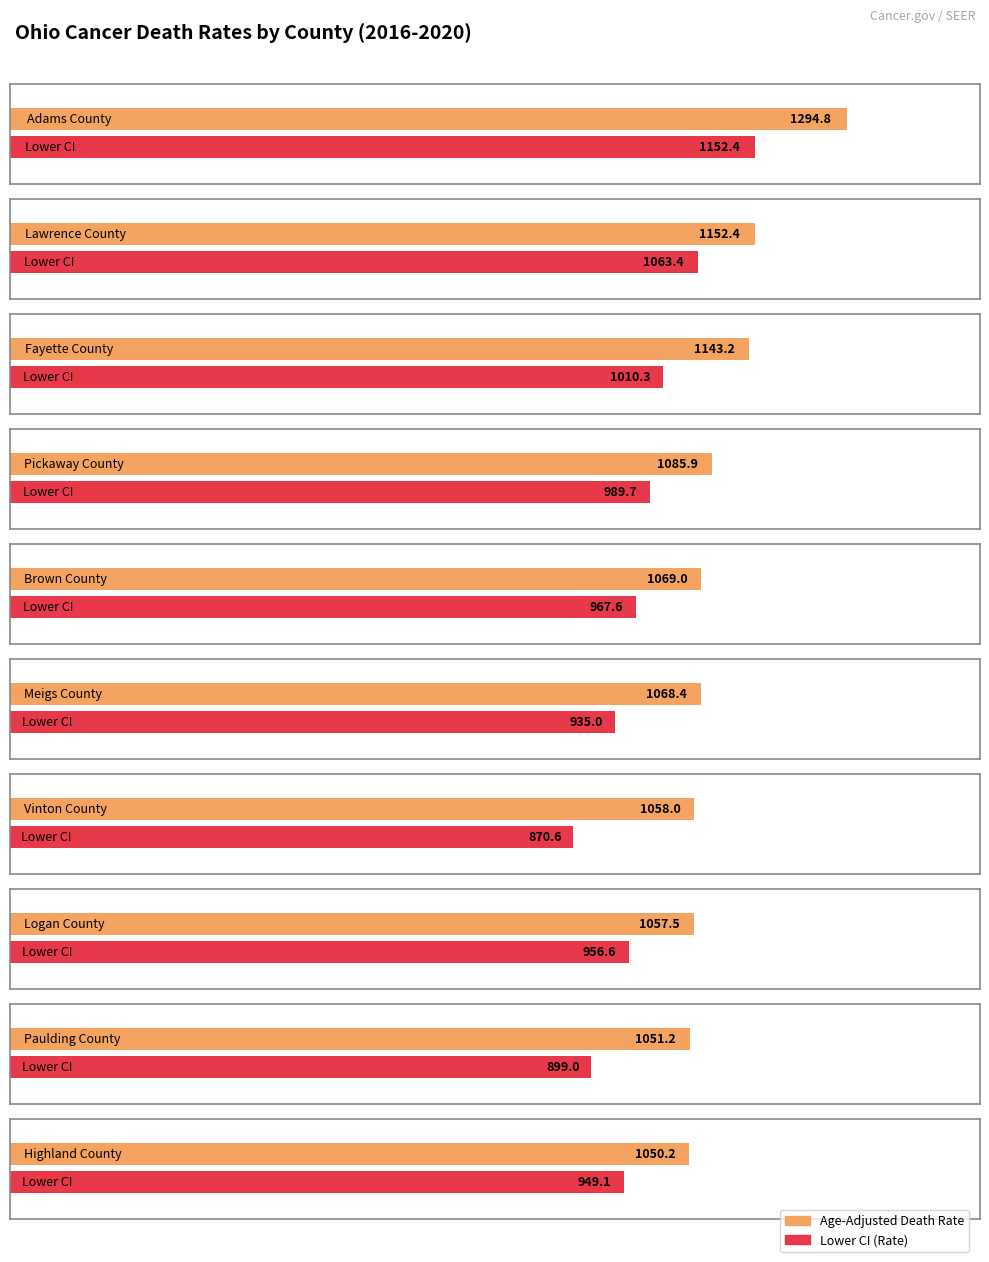

How many distinct data groups are displayed?

2